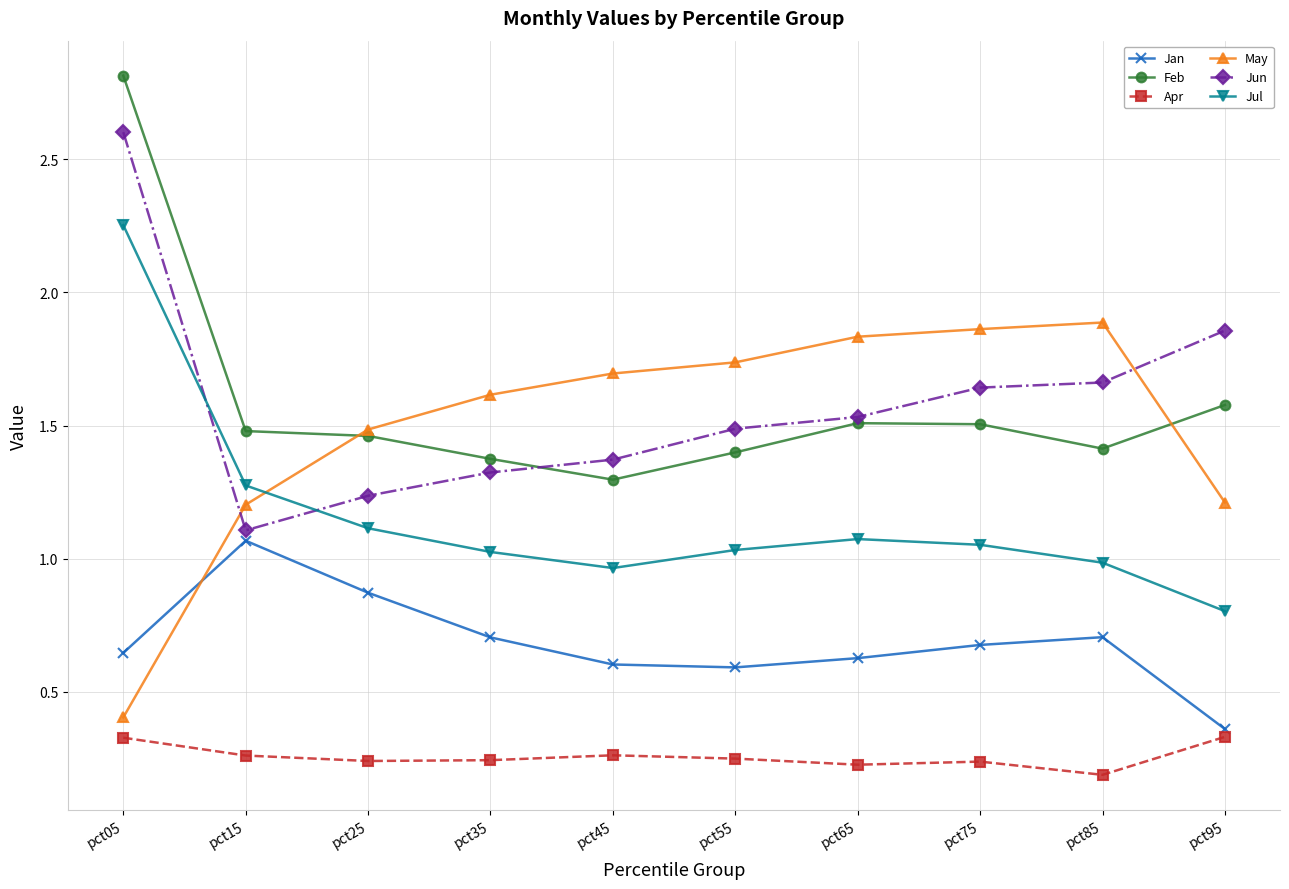

What is the difference between the Jul values at pct45 and pct05?

1.3